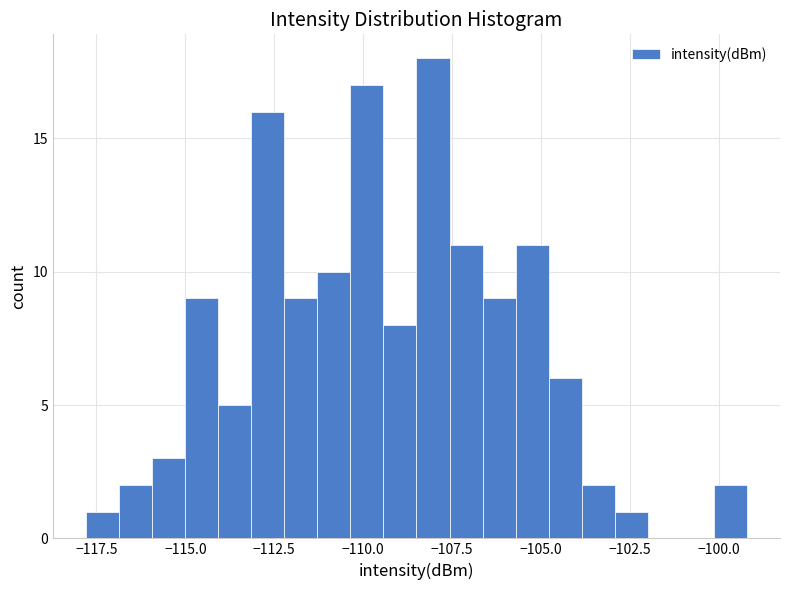

Read against the x-axis, roughly where is the centre of the tallest bar?

-108.0